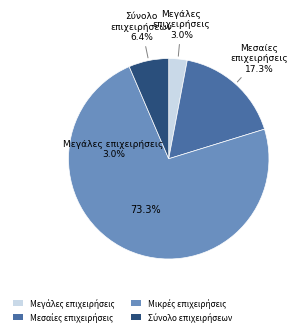

How many slices are in this pie chart?

4